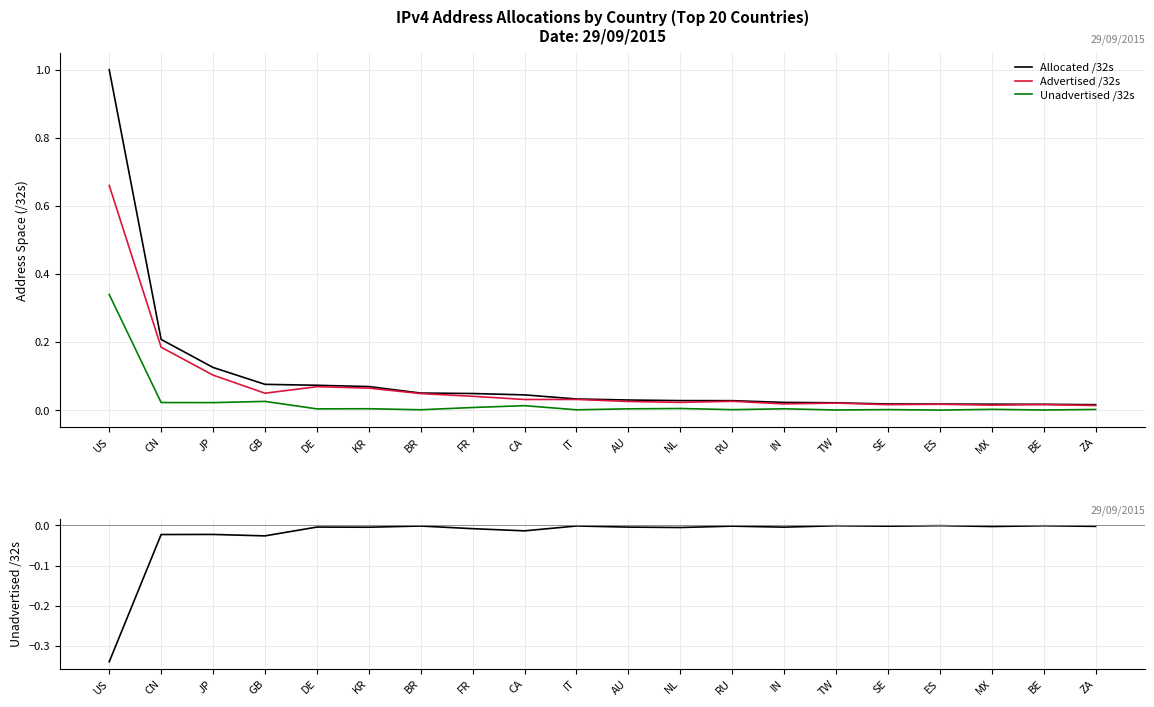

How many interior local peaks does the Unadvertised /32s series have?

7